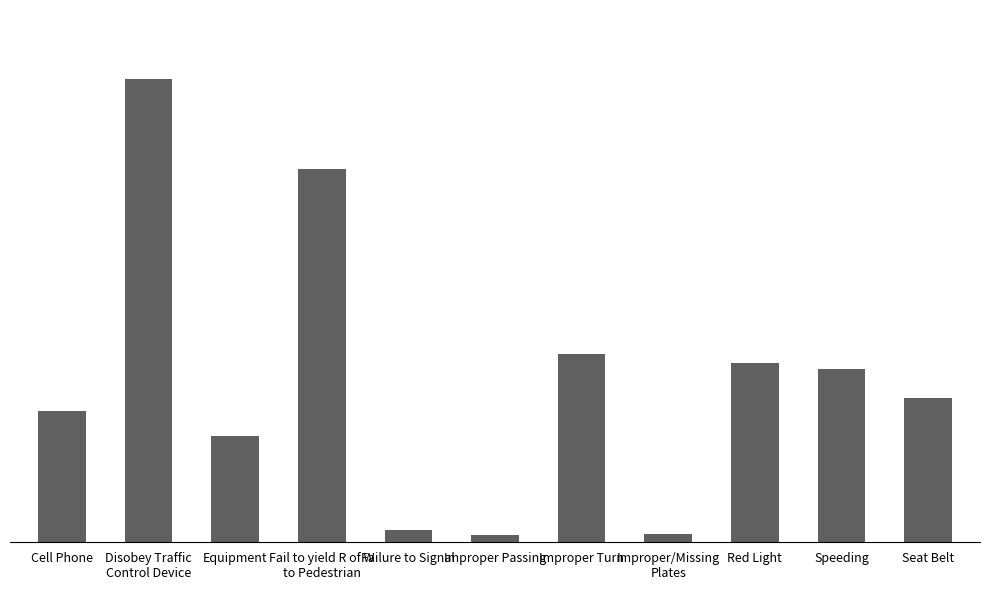

Does the chart contain any negative values?

No